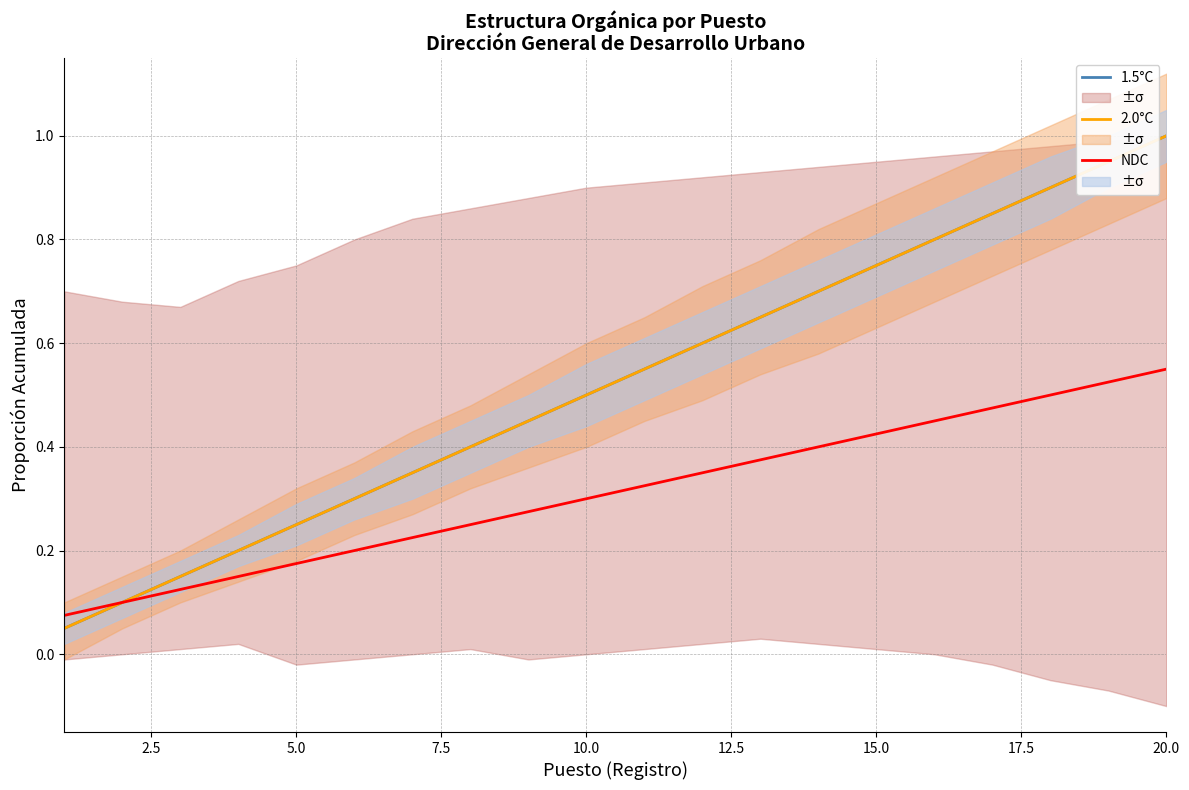

Count the NDC values in the range 0 to 1.

20